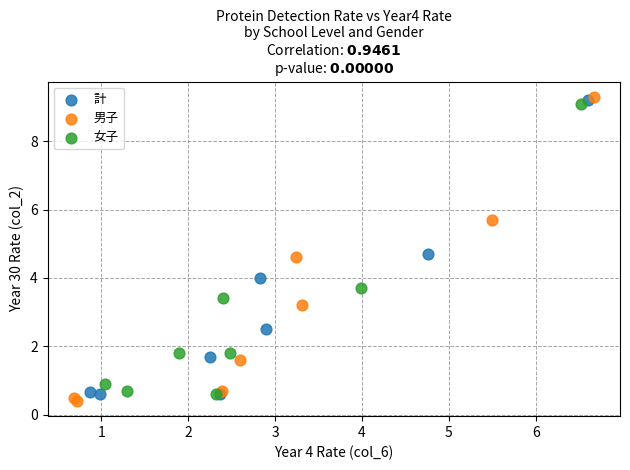

What are all the series names shown in the legend?

計, 男子, 女子